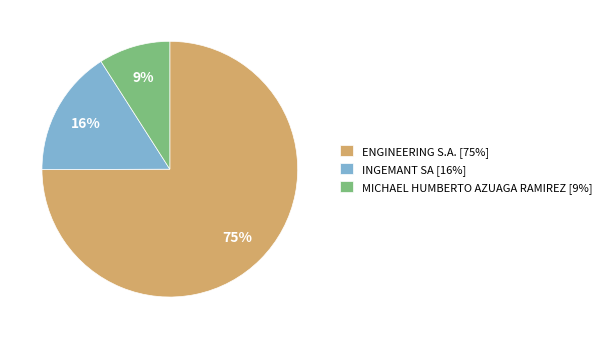

Is the sum of INGEMANT SA and MICHAEL HUMBERTO AZUAGA RAMIREZ greater than half?

No